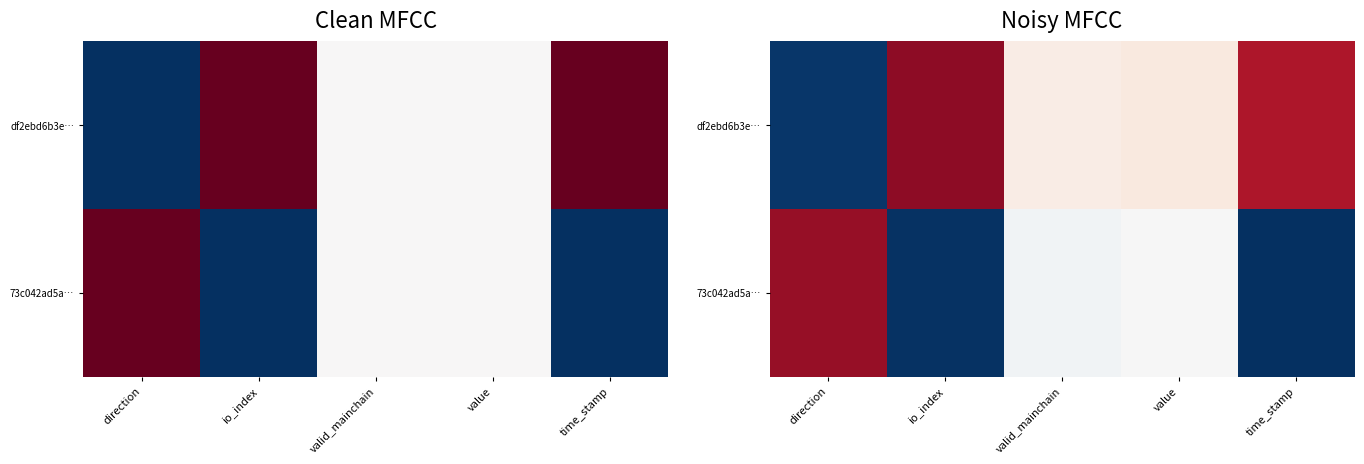

What is the difference between the maximum and minimum values in the df2ebd6b3e… series?

0.9